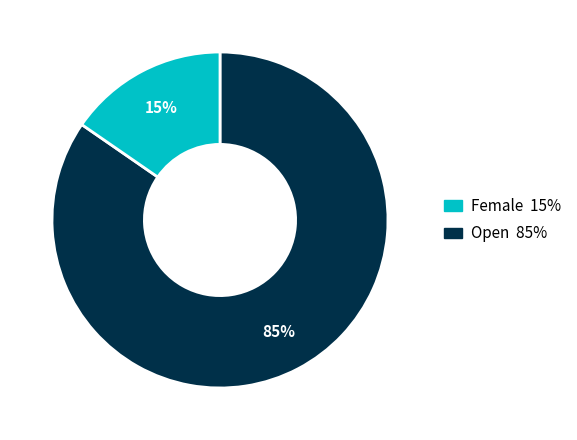

Does any single category account for the majority?

Yes